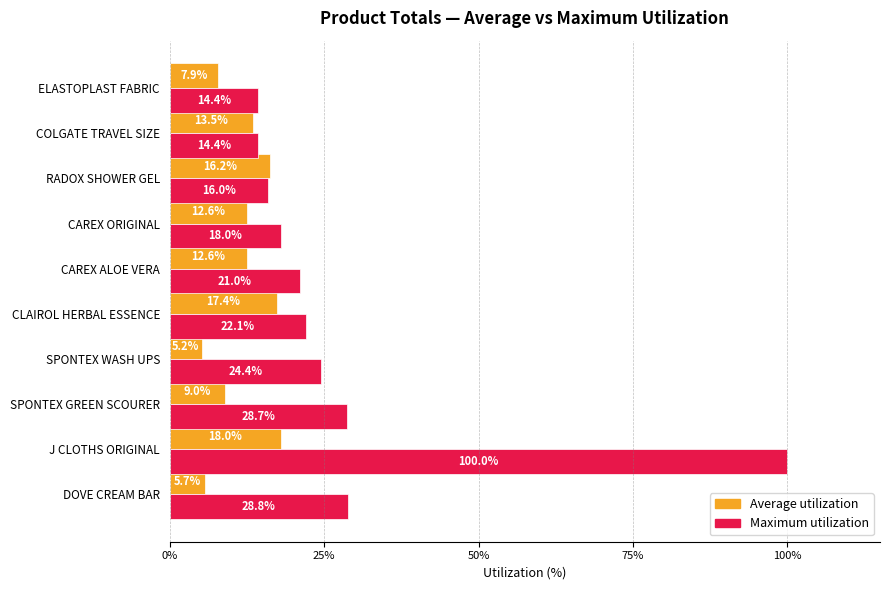

Which series has the widest spread of values?

Maximum utilization